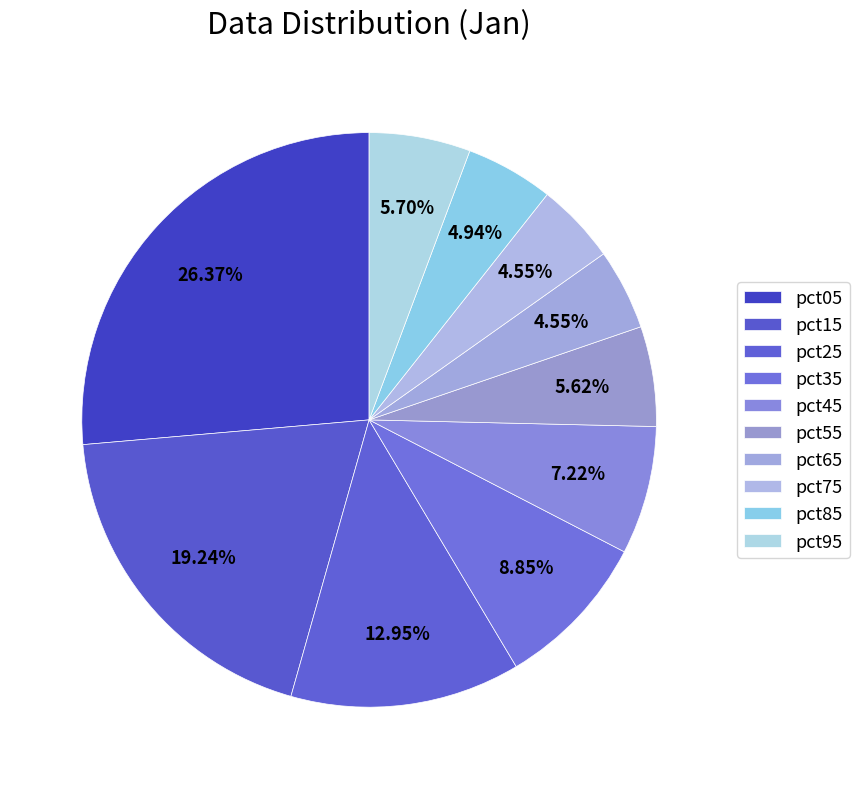

How many slices are in this pie chart?

10